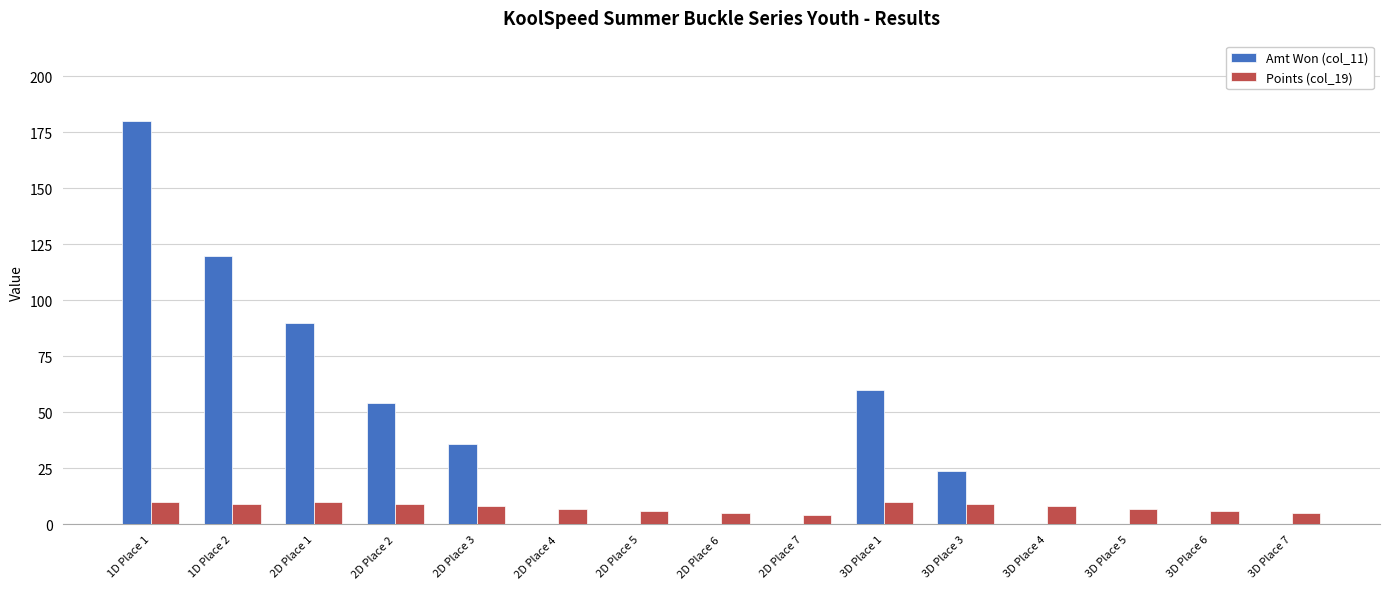

Reading left to right, list all the values displayed in this chart.

Amt Won (col_11): 1D Place 1=180	1D Place 2=120	2D Place 1=90	2D Place 2=54	2D Place 3=36	2D Place 4=0	2D Place 5=0	2D Place 6=0	2D Place 7=0	3D Place 1=60	3D Place 3=24	3D Place 4=0	3D Place 5=0	3D Place 6=0	3D Place 7=0
Points (col_19): 1D Place 1=10	1D Place 2=9	2D Place 1=10	2D Place 2=9	2D Place 3=8	2D Place 4=7	2D Place 5=6	2D Place 6=5	2D Place 7=4	3D Place 1=10	3D Place 3=9	3D Place 4=8	3D Place 5=7	3D Place 6=6	3D Place 7=5